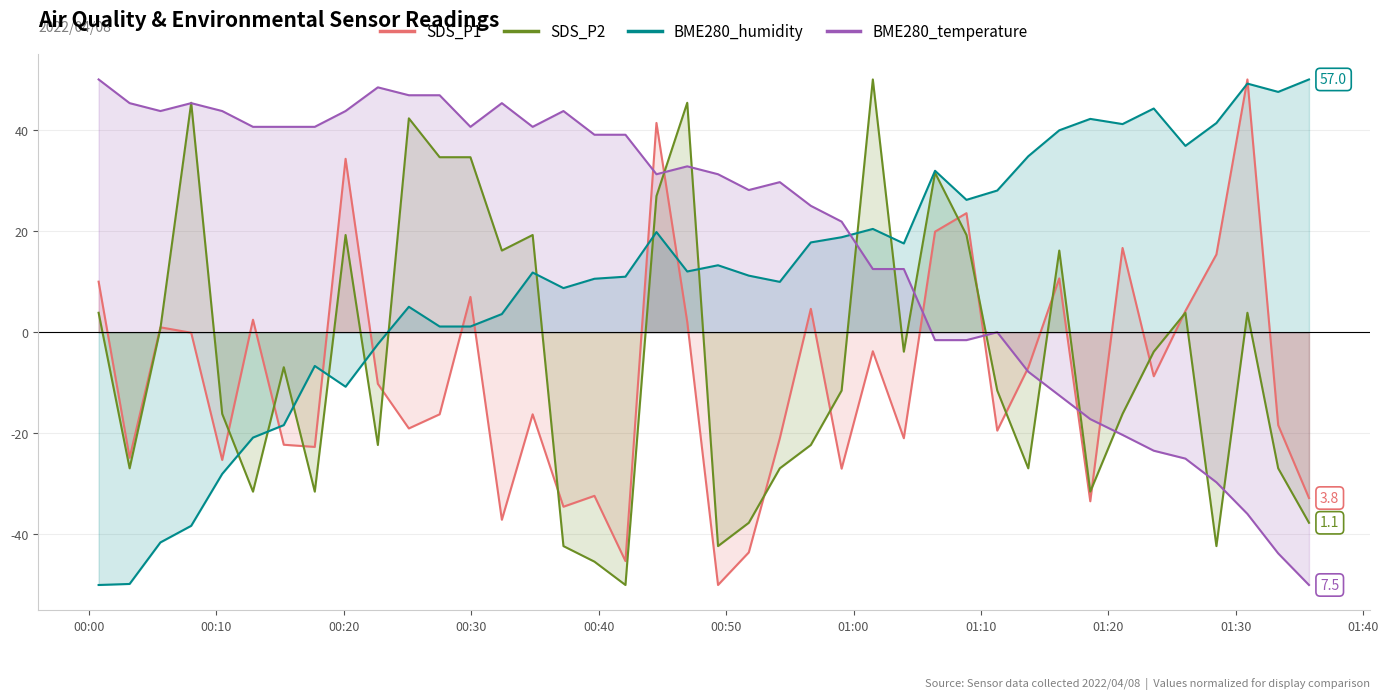

How many lines are shown in the chart?

4